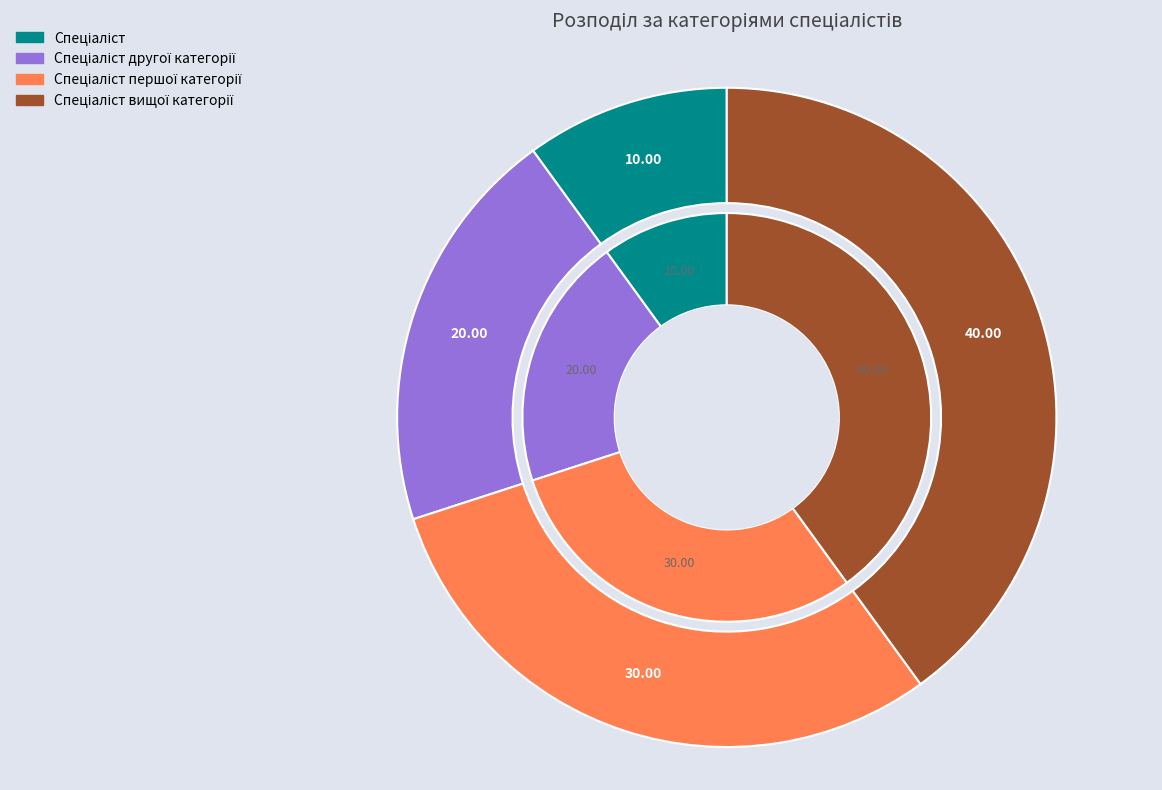

To the nearest percent, what is the combined percentage of Спеціаліст другої категорії and Спеціаліст першої категорії?

50%